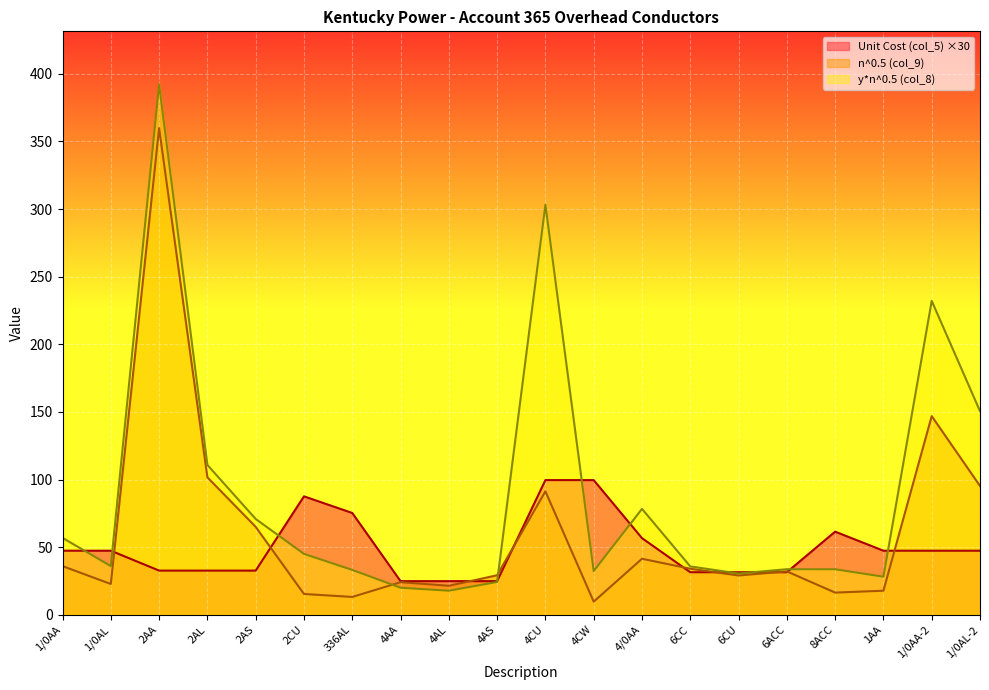

At how many categories does at least one series exceed 322?

1